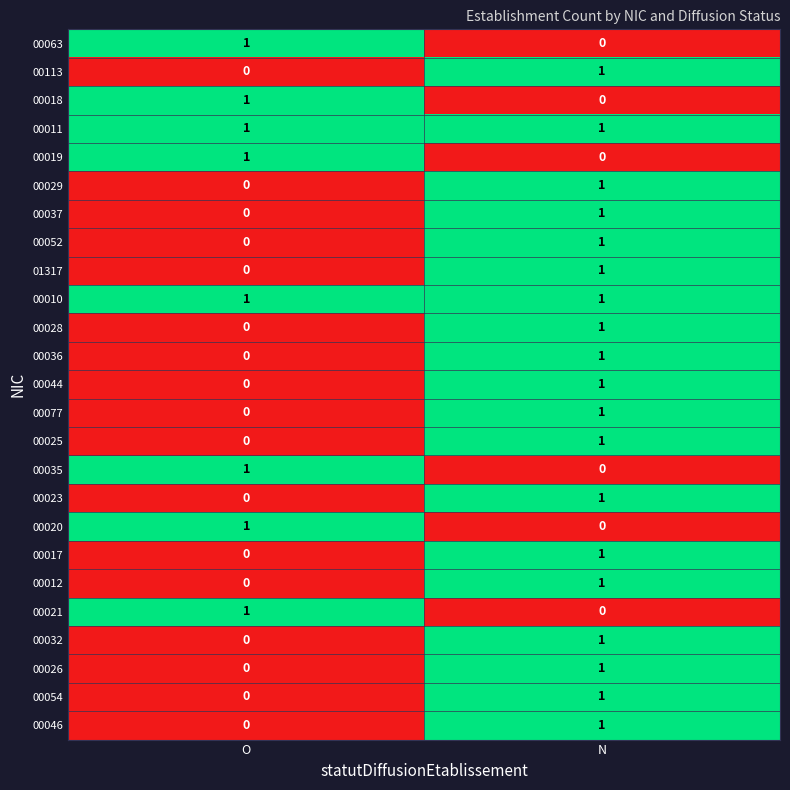

At which category is the sum across all series the highest?

N